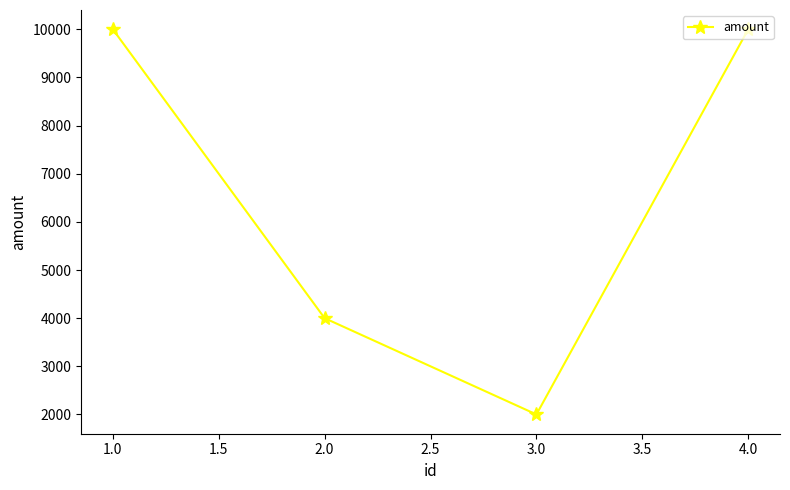

Where is the data nearest to the value 6000?

2.0